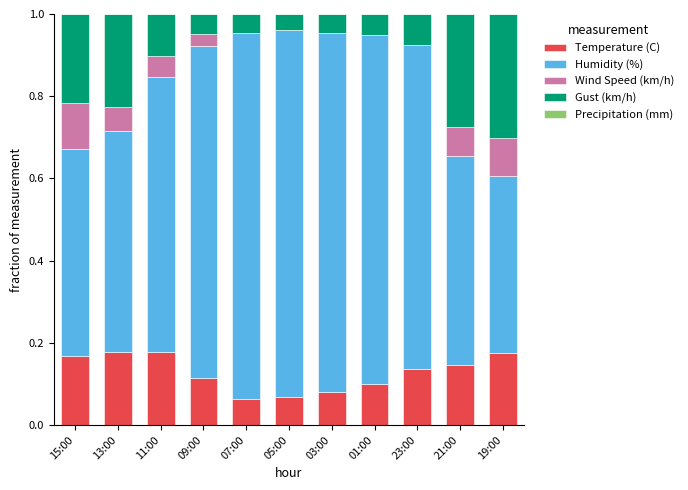

Are the bars horizontal?

No